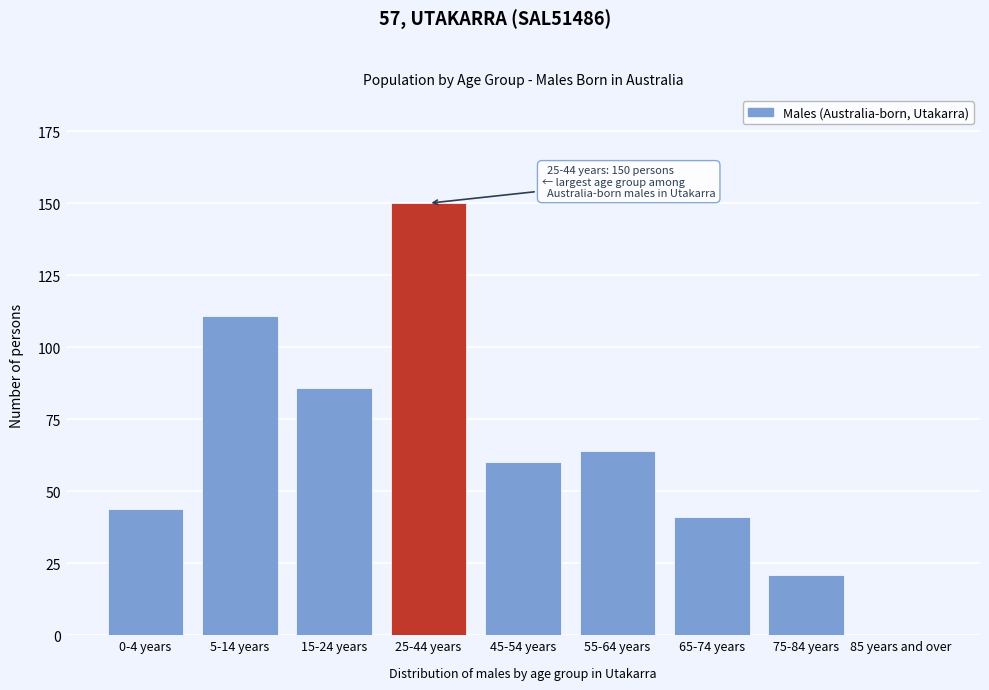

Reading right to left, extract all data points from this chart.

85 years and over=0	75-84 years=21	65-74 years=41	55-64 years=64	45-54 years=60	25-44 years=150	15-24 years=86	5-14 years=111	0-4 years=44